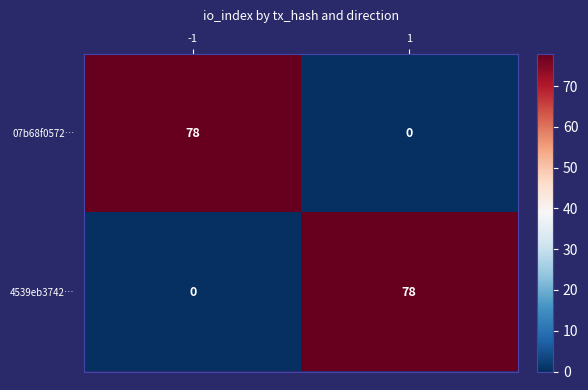

True or false: 4539eb3742… has a value of 0 at -1.

True